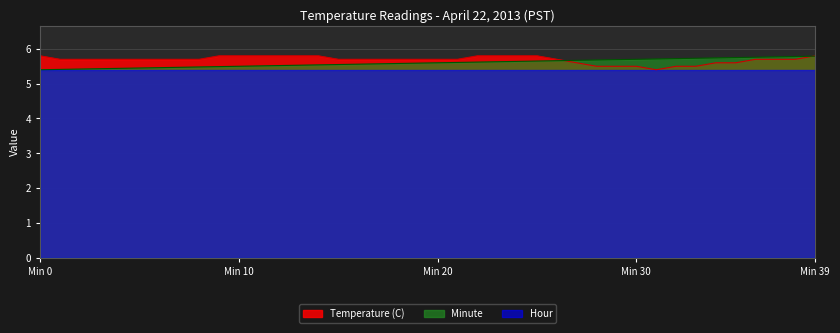

How many lines are shown in the chart?

3